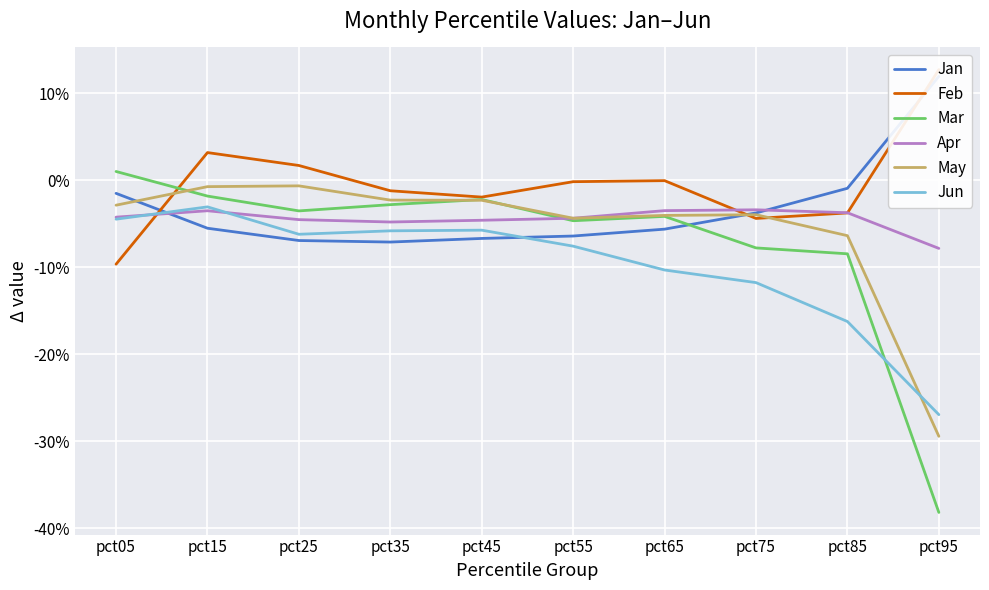

Does the chart display data point markers on the line(s)?

No